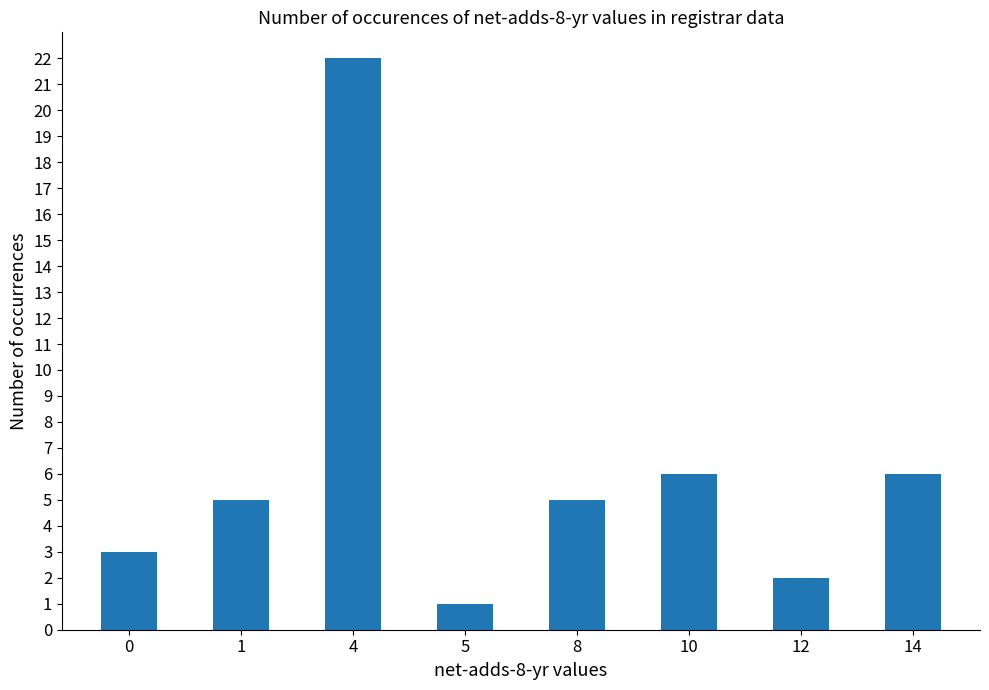

What is the difference between the maximum and second lowest values?

20